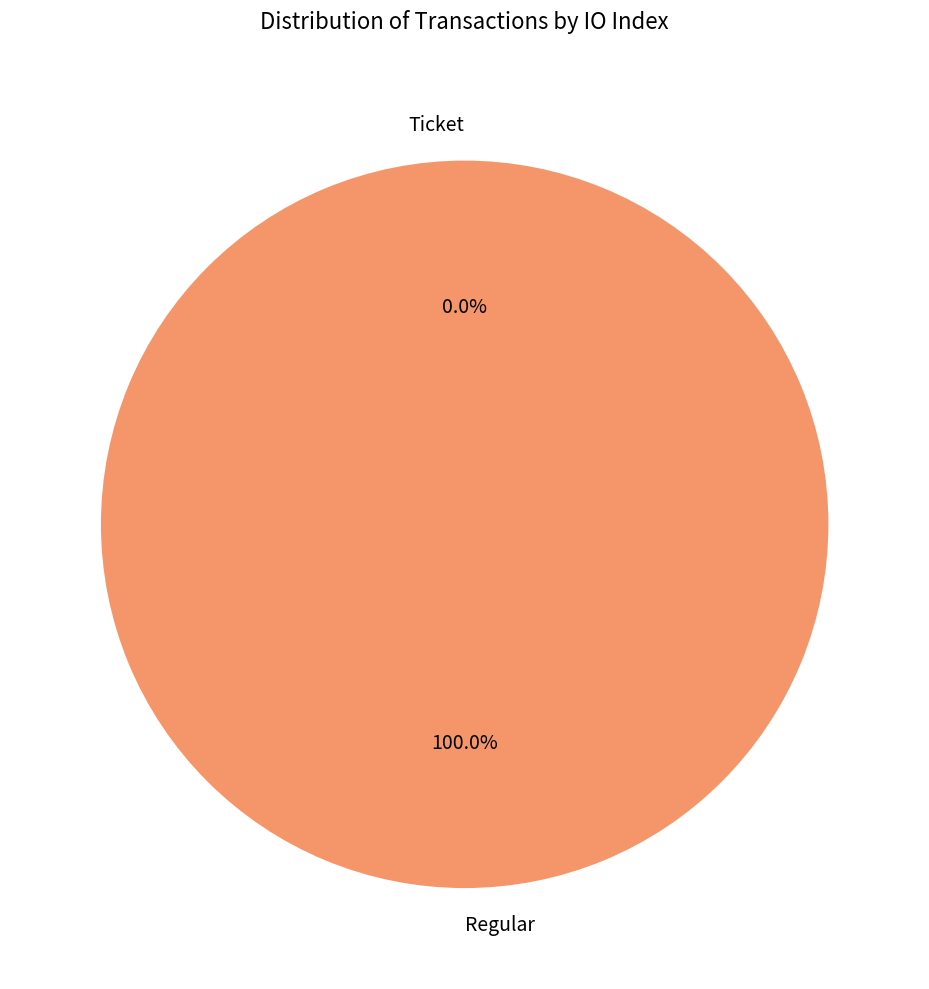

Do Ticket and Regular together represent more than half of the pie?

Yes